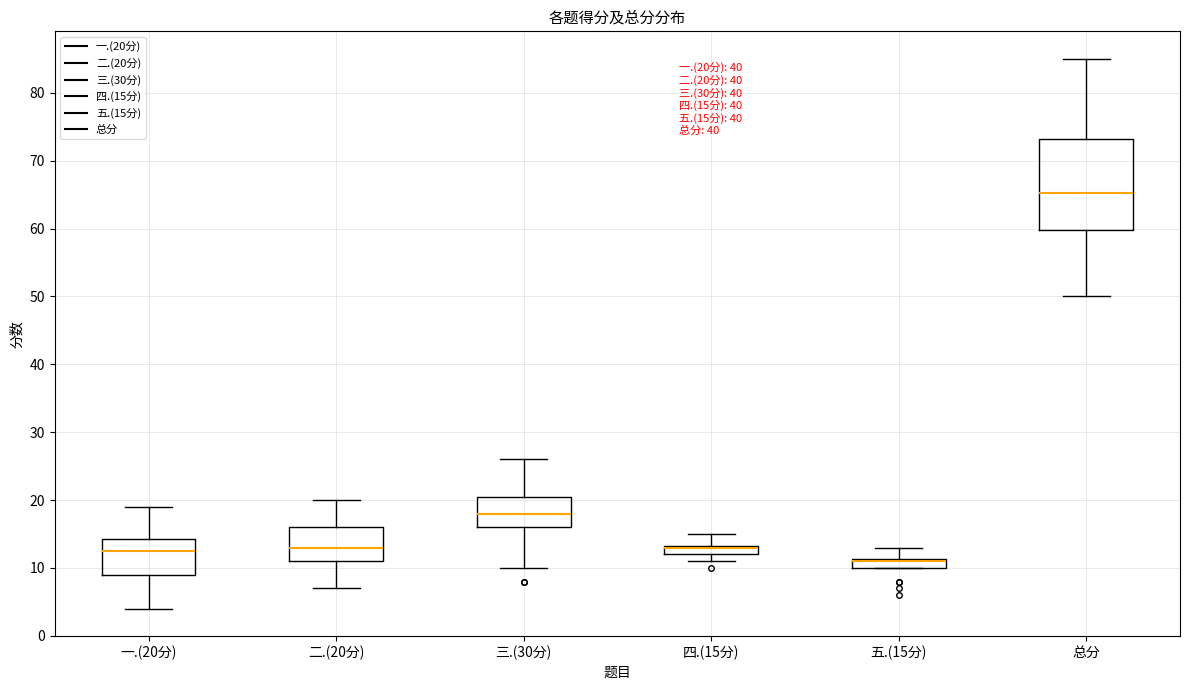

Which box is the tallest, from its lower edge to its upper edge?

总分